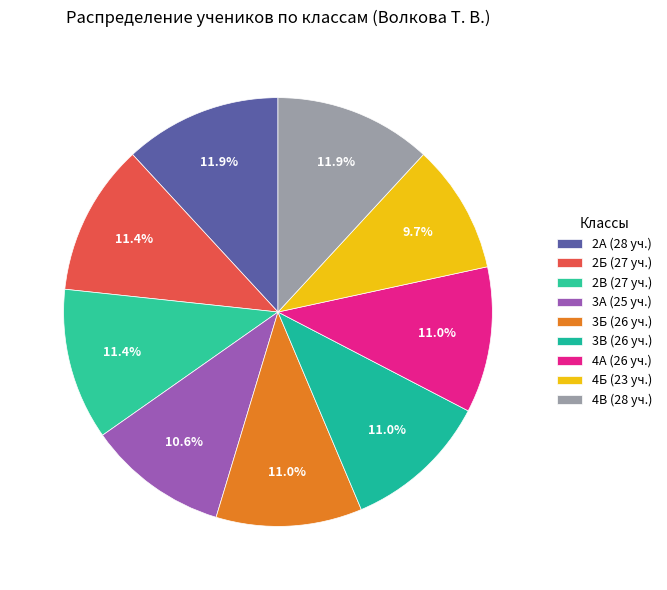

Does any single category account for the majority?

No